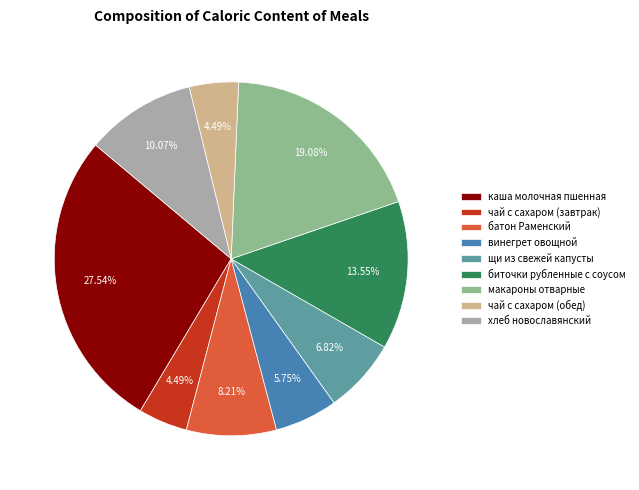

Which category has the biggest portion of the pie?

каша молочная пшенная